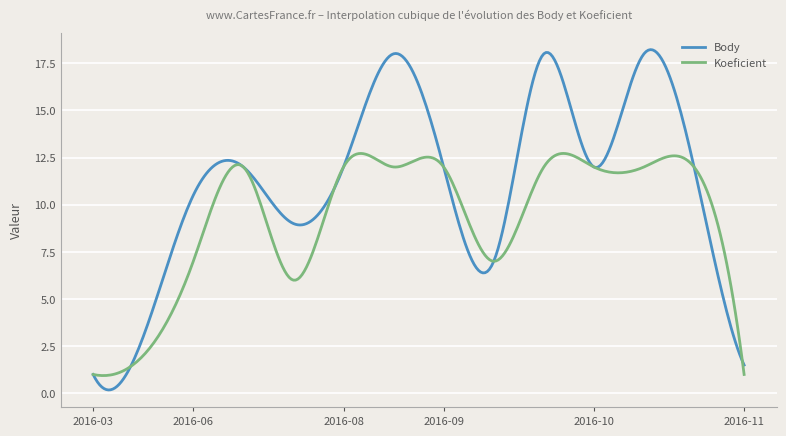

How many lines are shown in the chart?

2